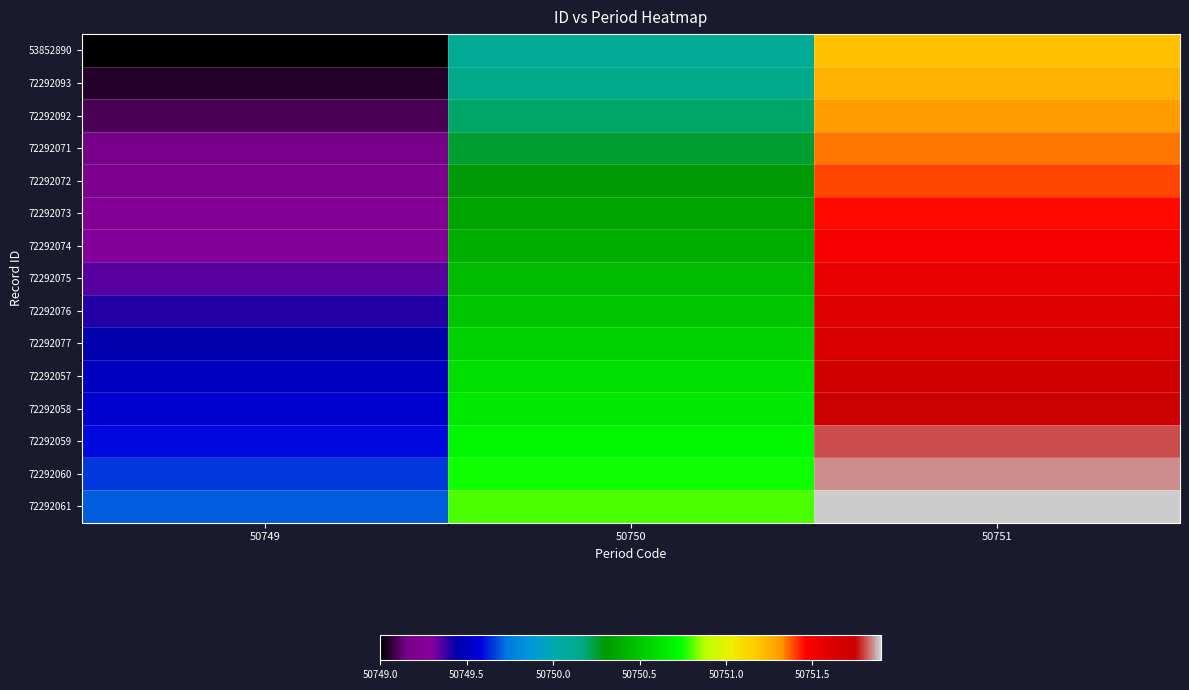

What is the maximum value shown in the chart?

50751.9